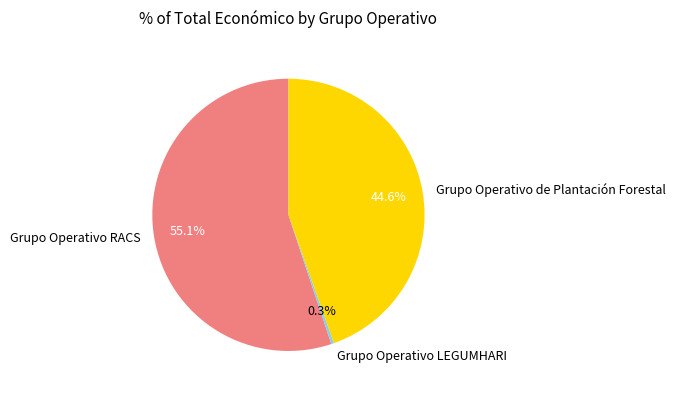

Which category has the smallest portion of the pie?

Grupo Operativo LEGUMHARI